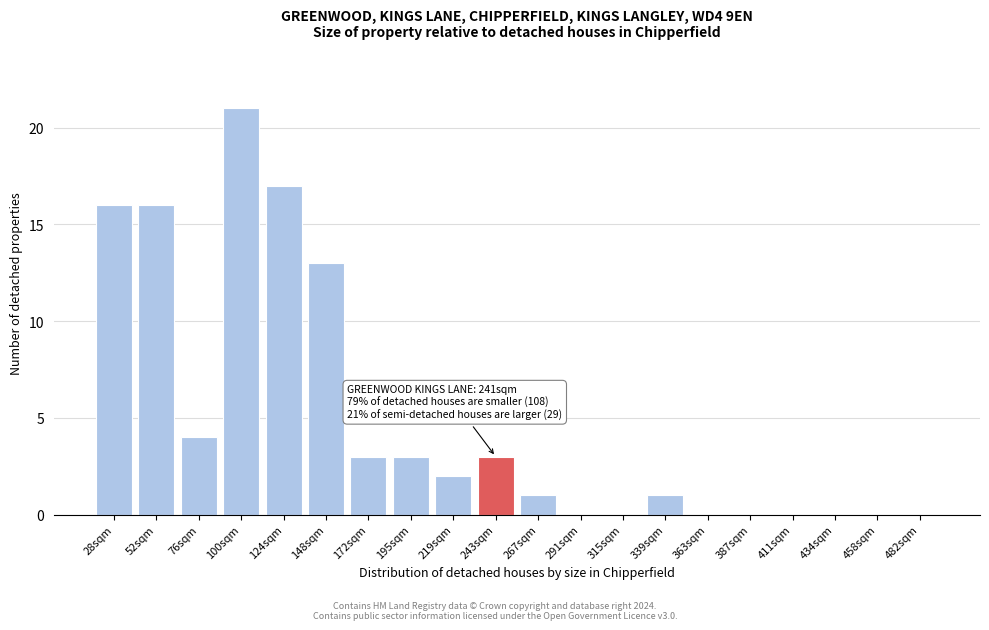

Reading left to right, what are all the values shown in this chart?

28sqm=16	52sqm=16	76sqm=4	100sqm=21	124sqm=17	148sqm=13	172sqm=3	195sqm=3	219sqm=2	243sqm=3	267sqm=1	291sqm=0	315sqm=0	339sqm=1	363sqm=0	387sqm=0	411sqm=0	434sqm=0	458sqm=0	482sqm=0